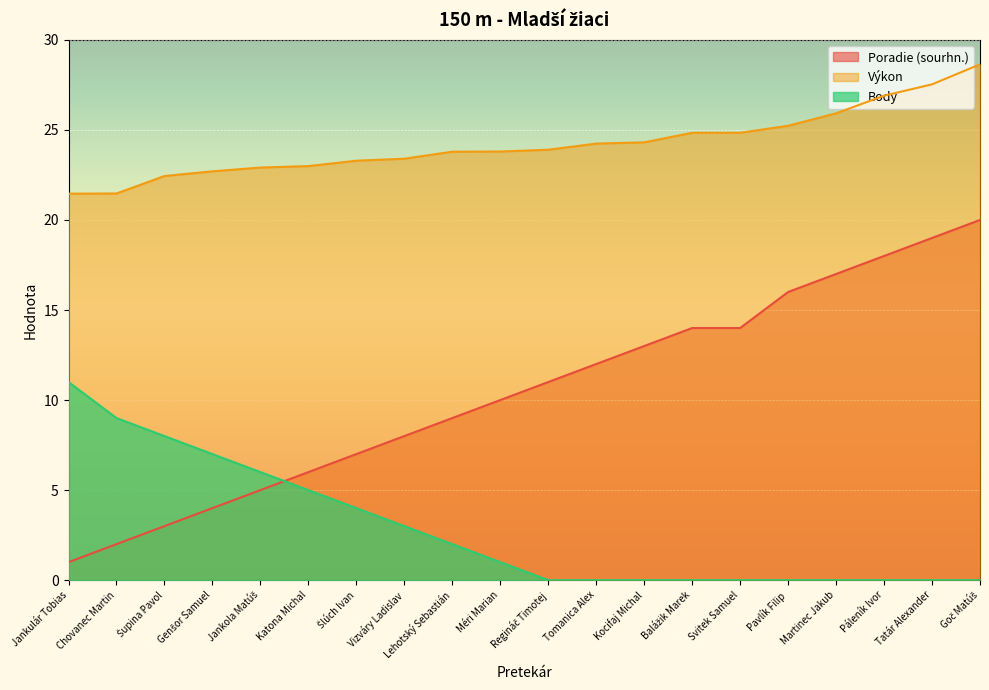

List the series in order of their overall mean, lowest first.

Body, Poradie (sourhn.), Výkon